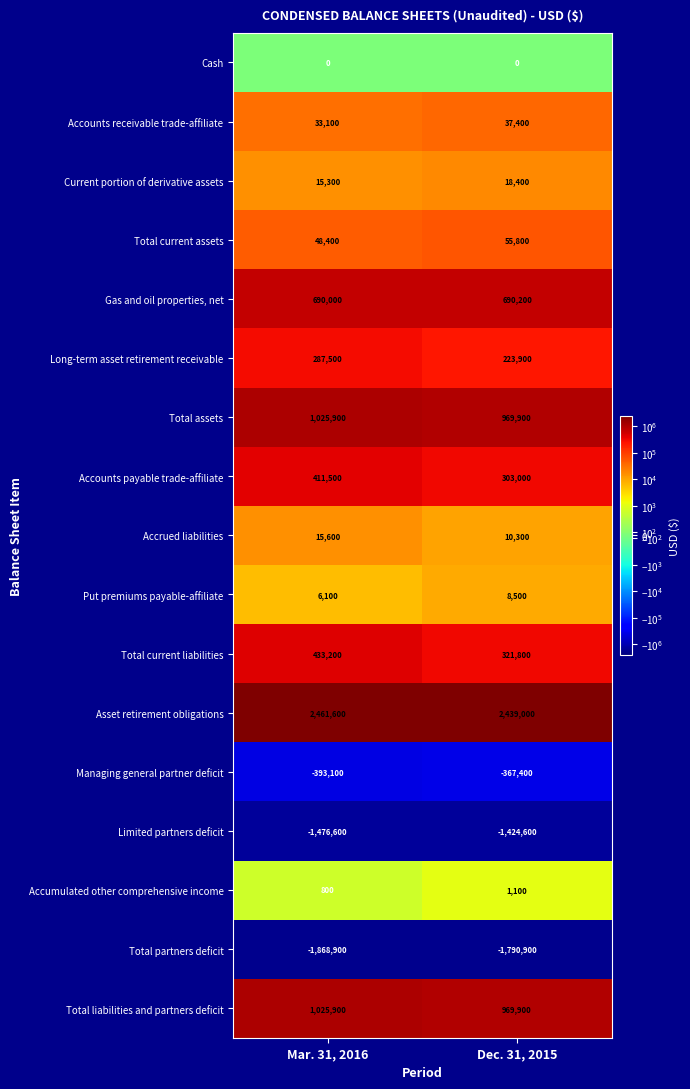

Between Mar. 31, 2016 and Dec. 31, 2015, which series saw the biggest shift?

Total current liabilities